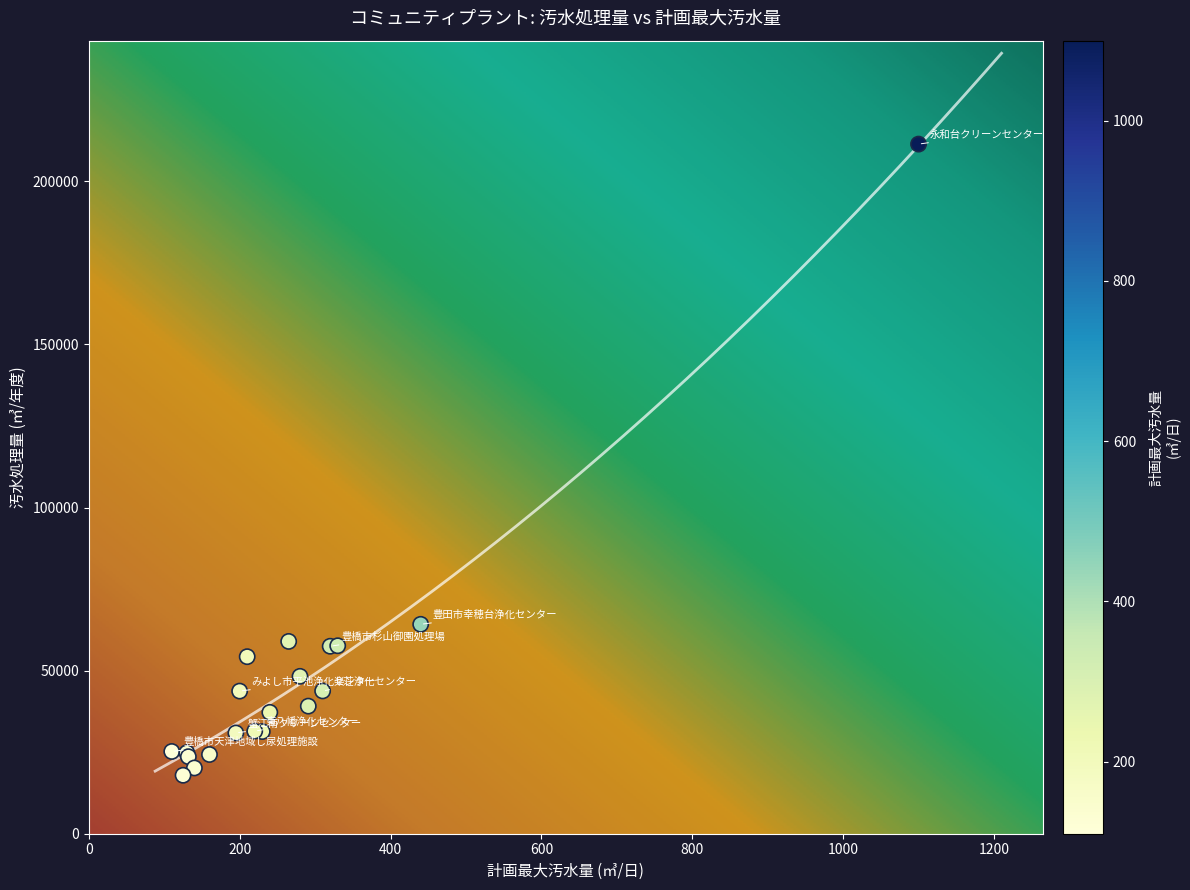

What Y value in the scatter plot is closest to 114680?

64206.0